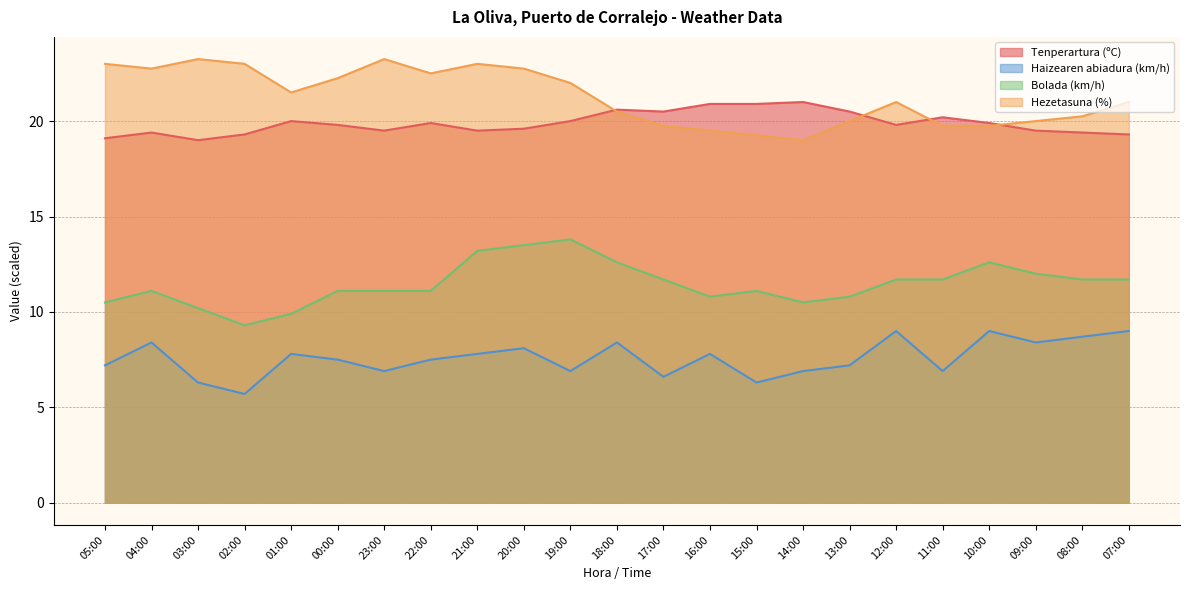

Does the chart have visible grid lines?

Yes